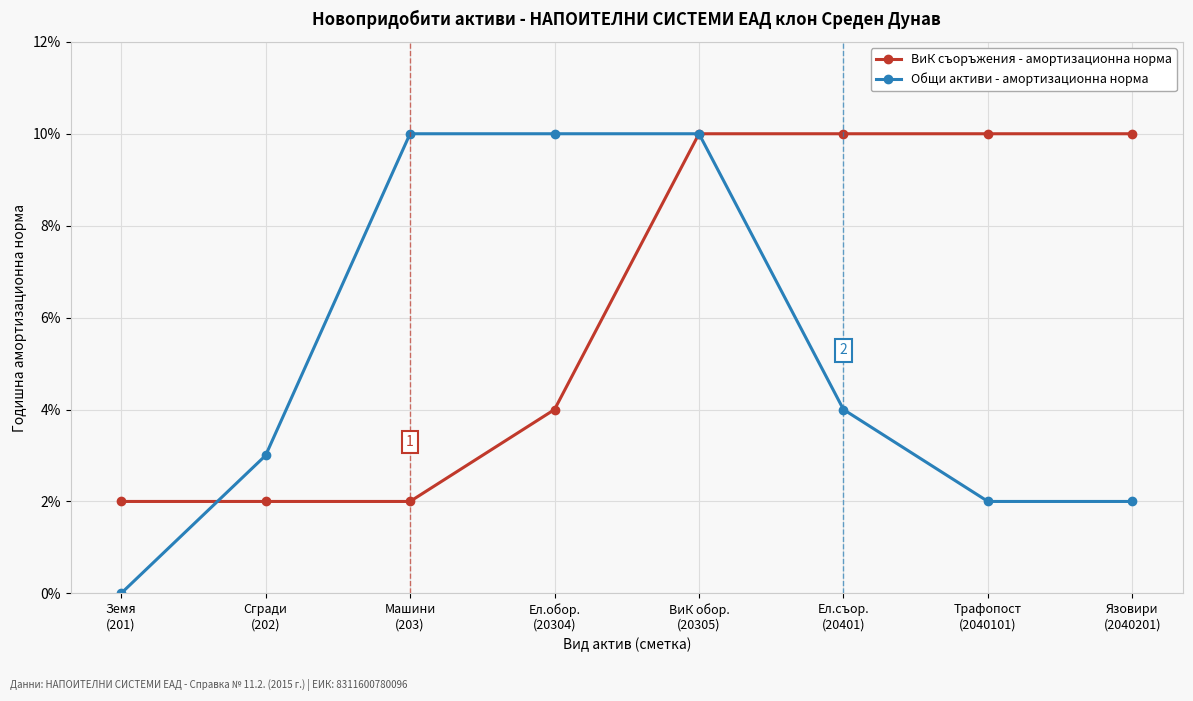

Reading right to left, transcribe all the data shown in this chart.

ВиК съоръжения - амортизационна норма: 0.1	0.1	0.1	0.1	0.0	0.0	0.0	0.0
Общи активи - амортизационна норма: 0.0	0.0	0.0	0.1	0.1	0.1	0.0	0.0